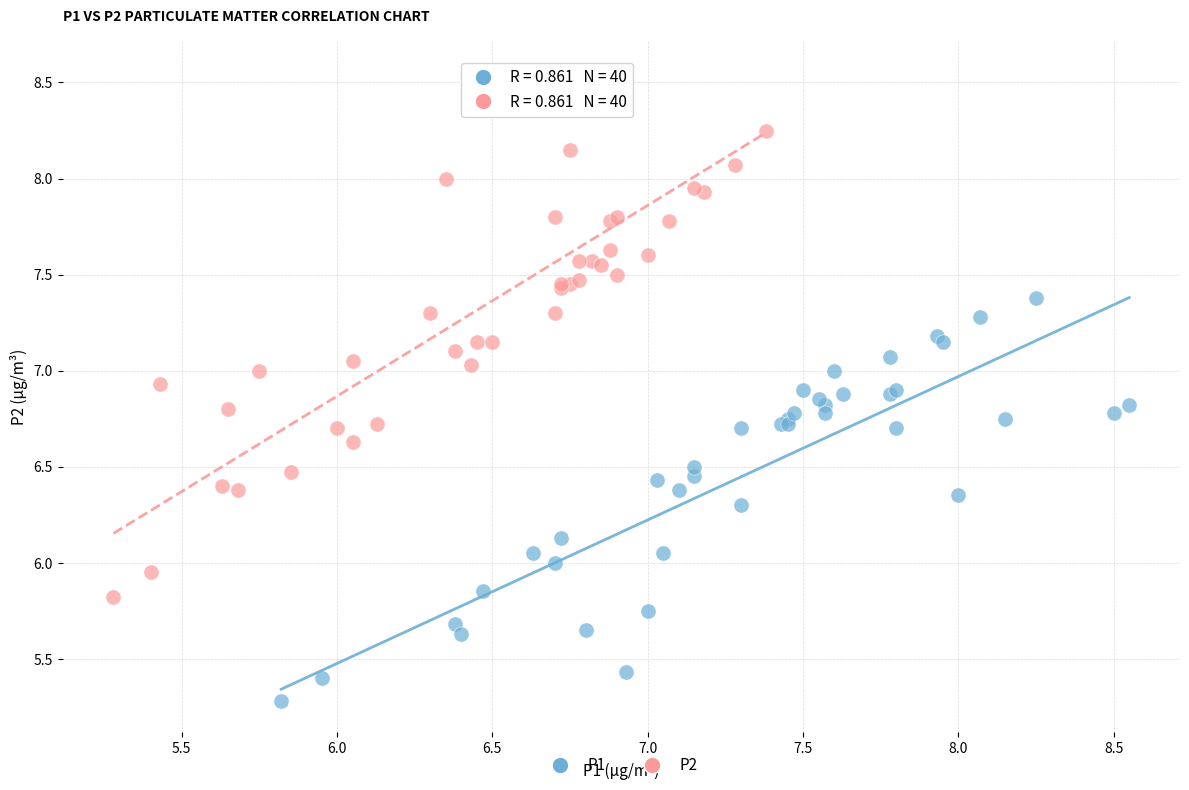

Which series reaches the maximum Y coordinate?

P2